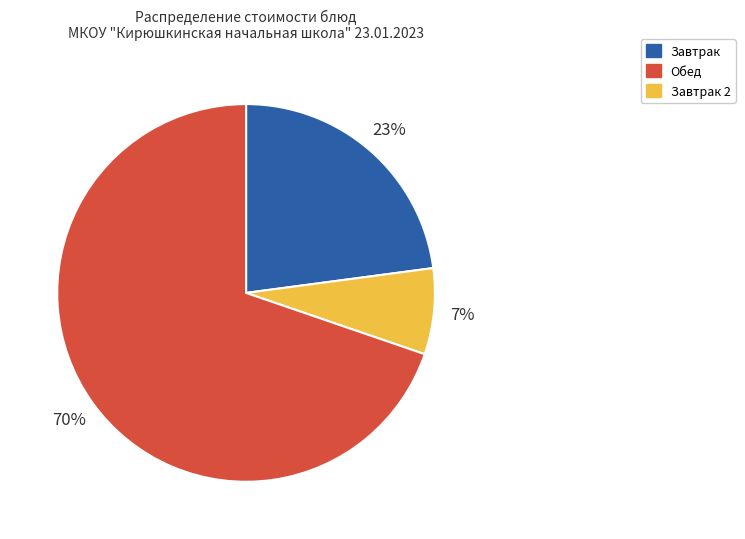

Does any single category account for the majority?

Yes